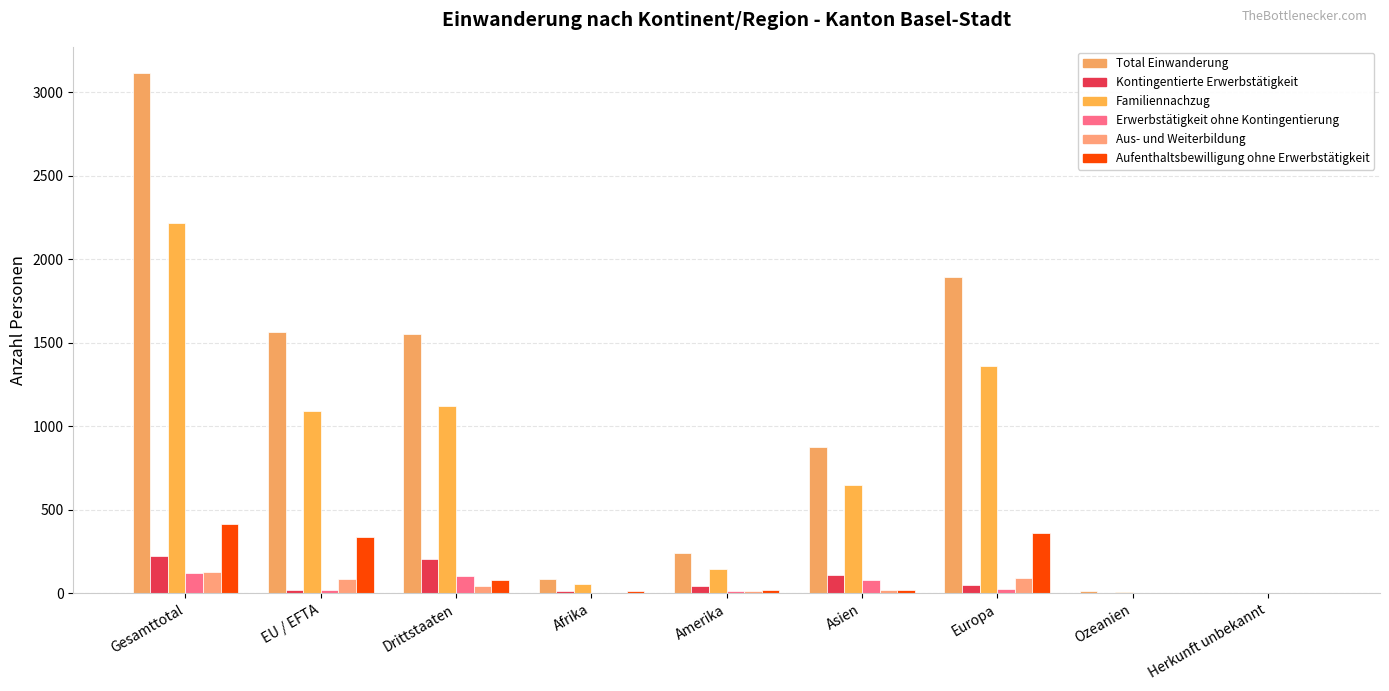

At how many categories does at least one series exceed 2530?

1